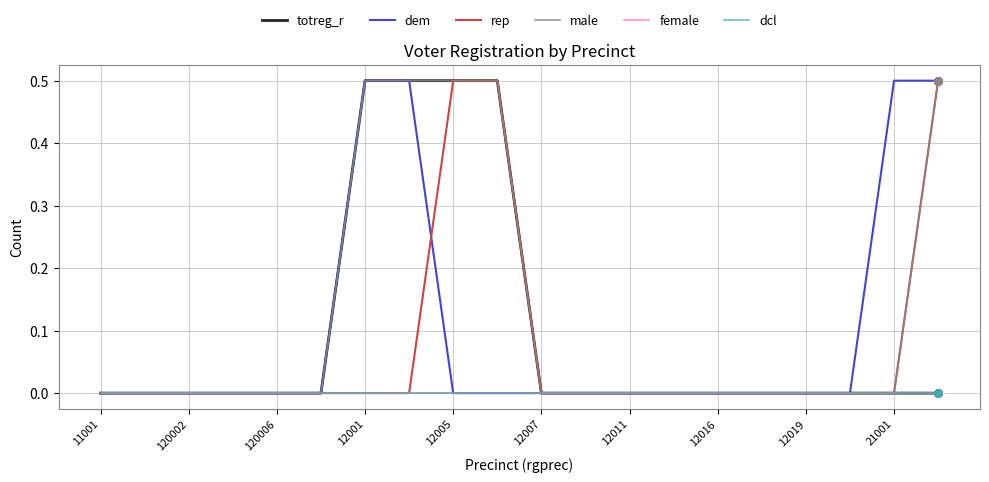

Does the chart have visible grid lines?

Yes